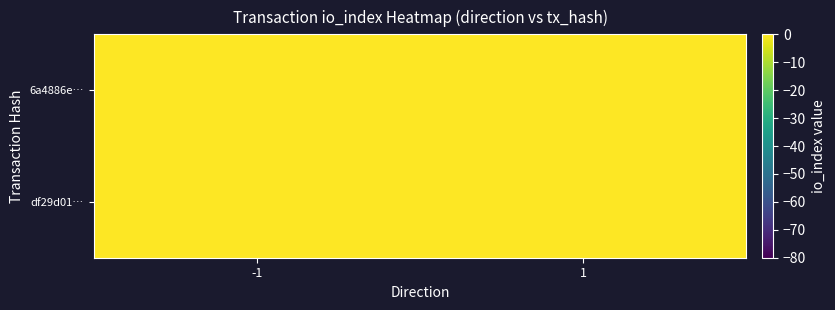

Reading left to right, extract all data points from this chart.

6a4886e…: -1=15	1=0
df29d01…: -1=0	1=0